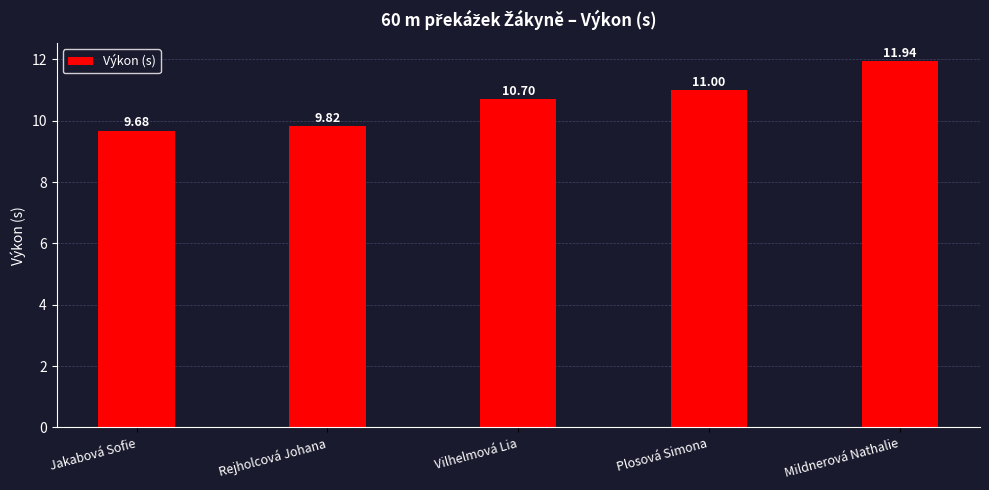

The value at Jakabová Sofie is 16.2. True or false?

False